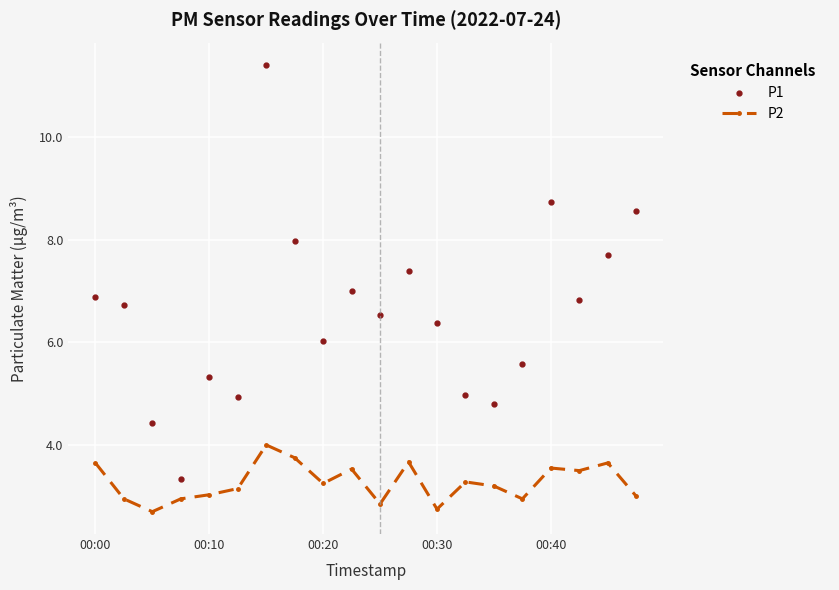

True or false: P2 has more than 1 interior local peaks.

True